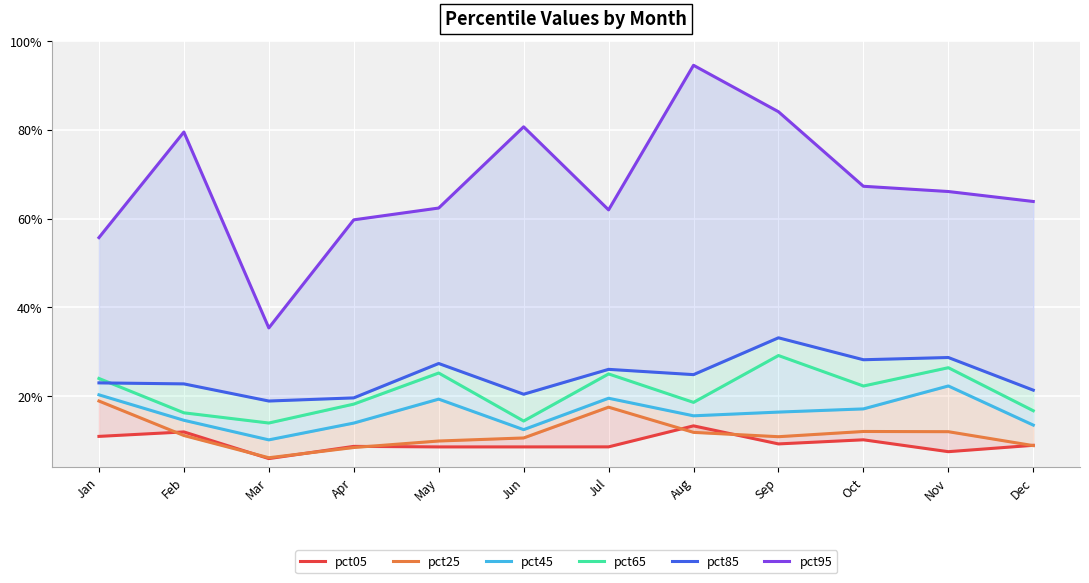

True or false: pct45 and pct05 intersect in this chart.

False